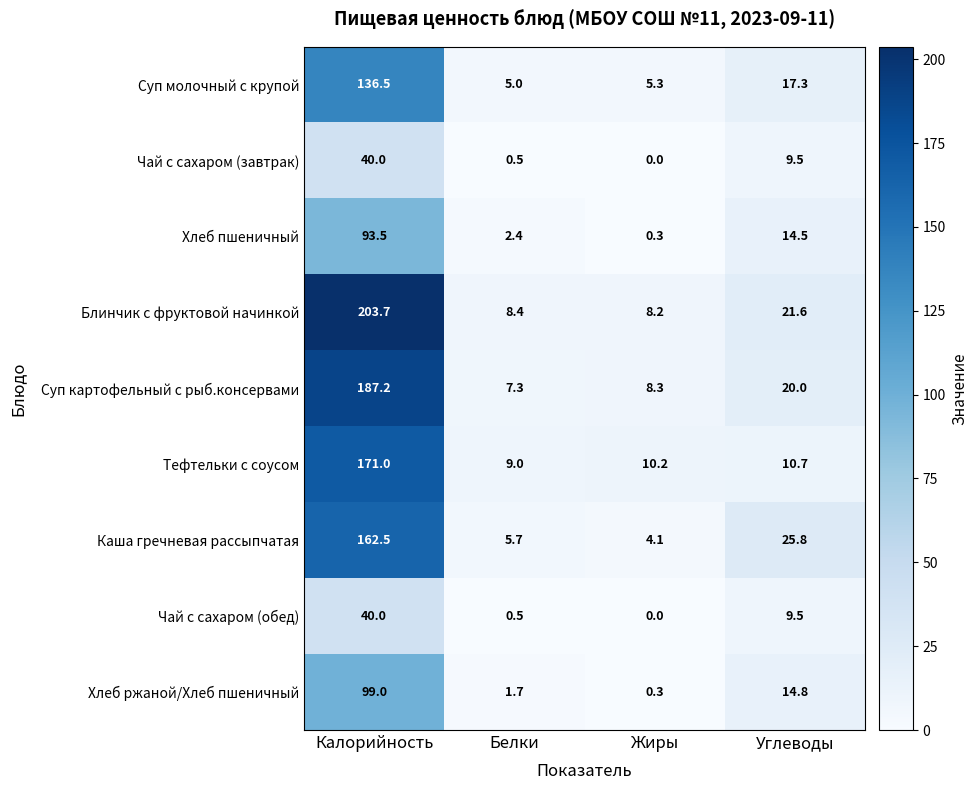

Where does the Хлеб ржаной/Хлеб пшеничный series first go above 14?

Калорийность